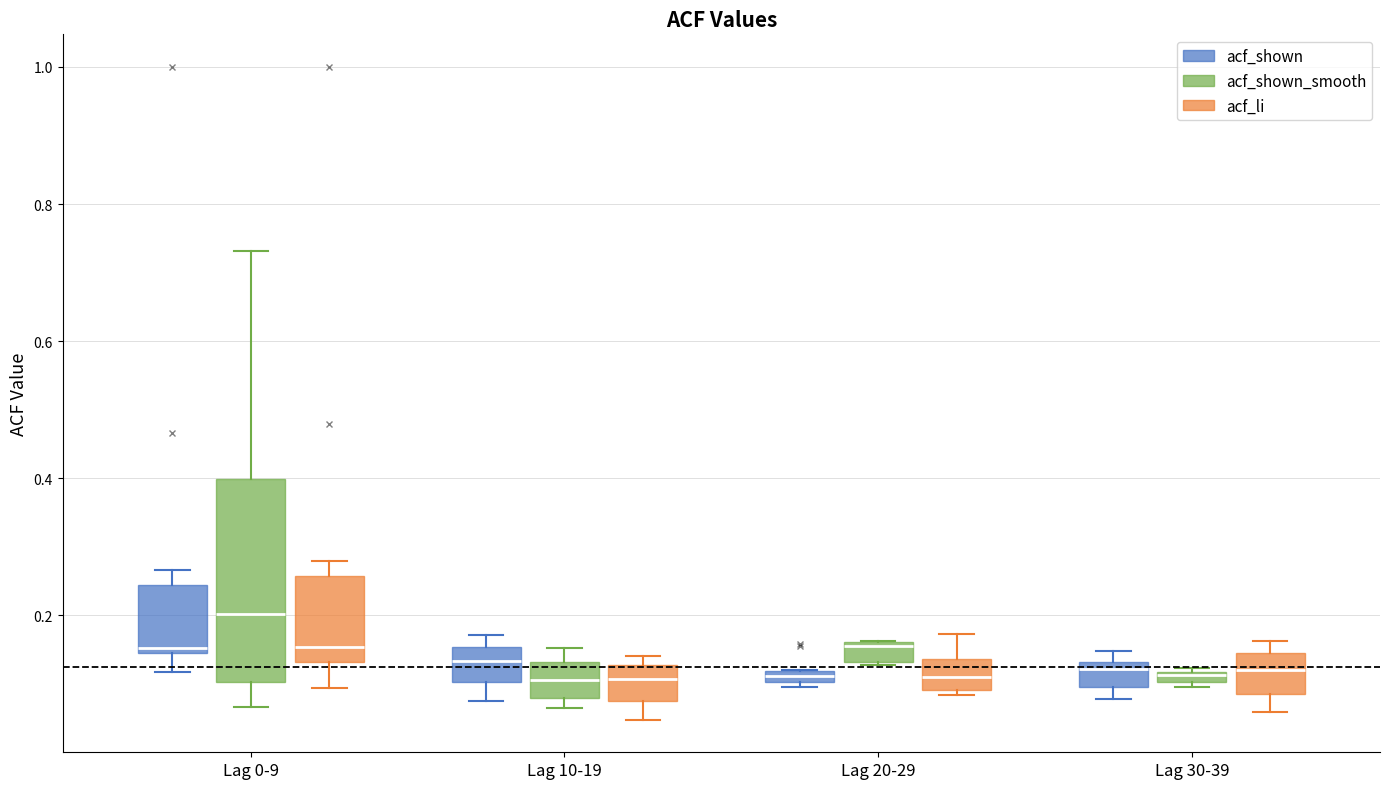

Where is the lower edge of the box for Lag 0-9 (acf_shown_smooth) on the y-axis? The values are not printed on the chart, so give them approximately, as read against the axis.

0.10